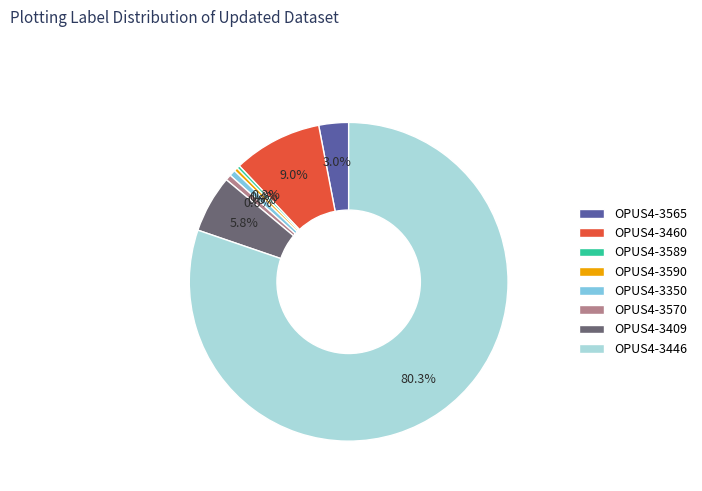

Between OPUS4-3409 and OPUS4-3589, which is larger?

OPUS4-3409